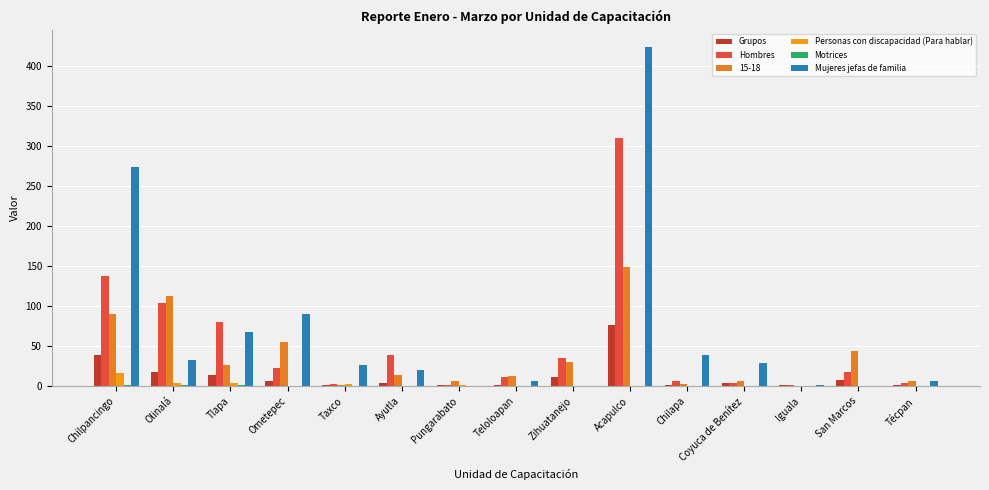

At Iguala, list the series in order from largest to smallest.

Grupos, Hombres, Mujeres jefas de familia, Personas con discapacidad (Para hablar), Motrices